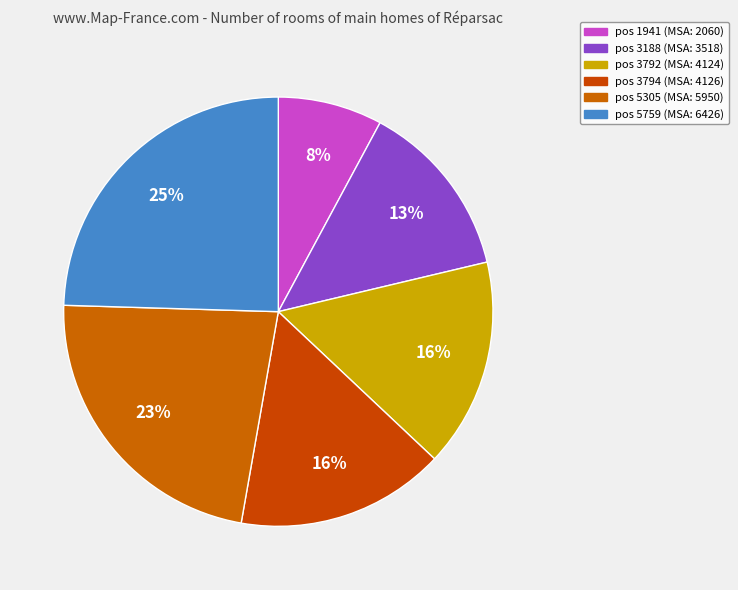

How many slices are in this pie chart?

6